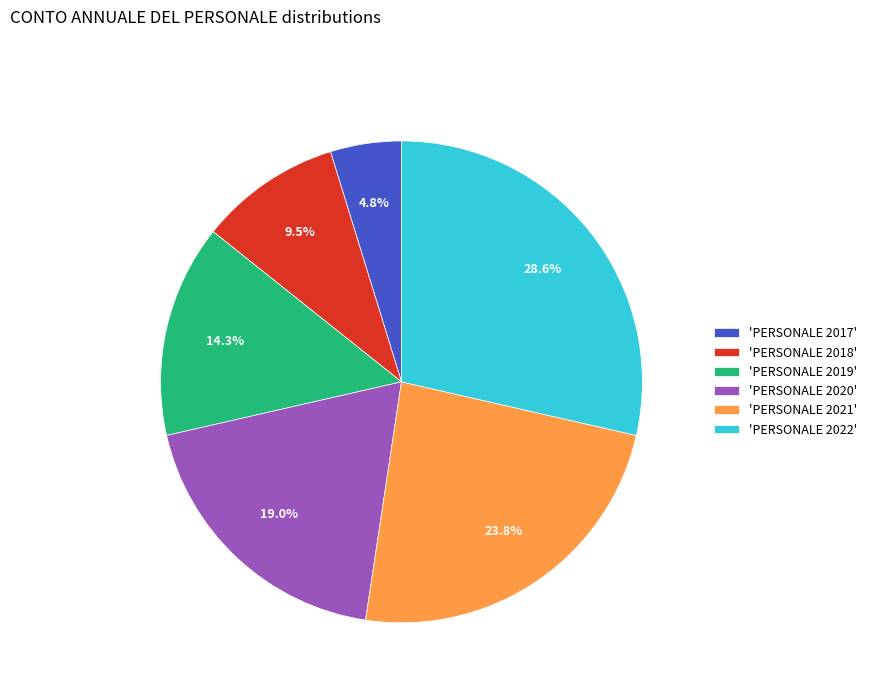

Rank the categories by value from highest to lowest.

'PERSONALE 2022', 'PERSONALE 2021', 'PERSONALE 2020', 'PERSONALE 2019', 'PERSONALE 2018', 'PERSONALE 2017'